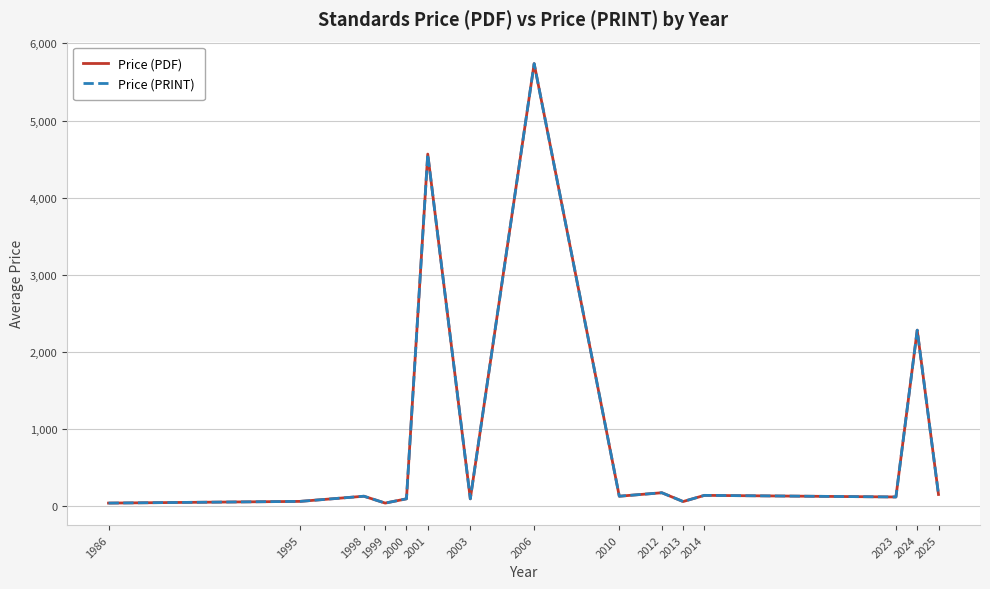

True or false: Price (PRINT) and Price (PDF) intersect in this chart.

False